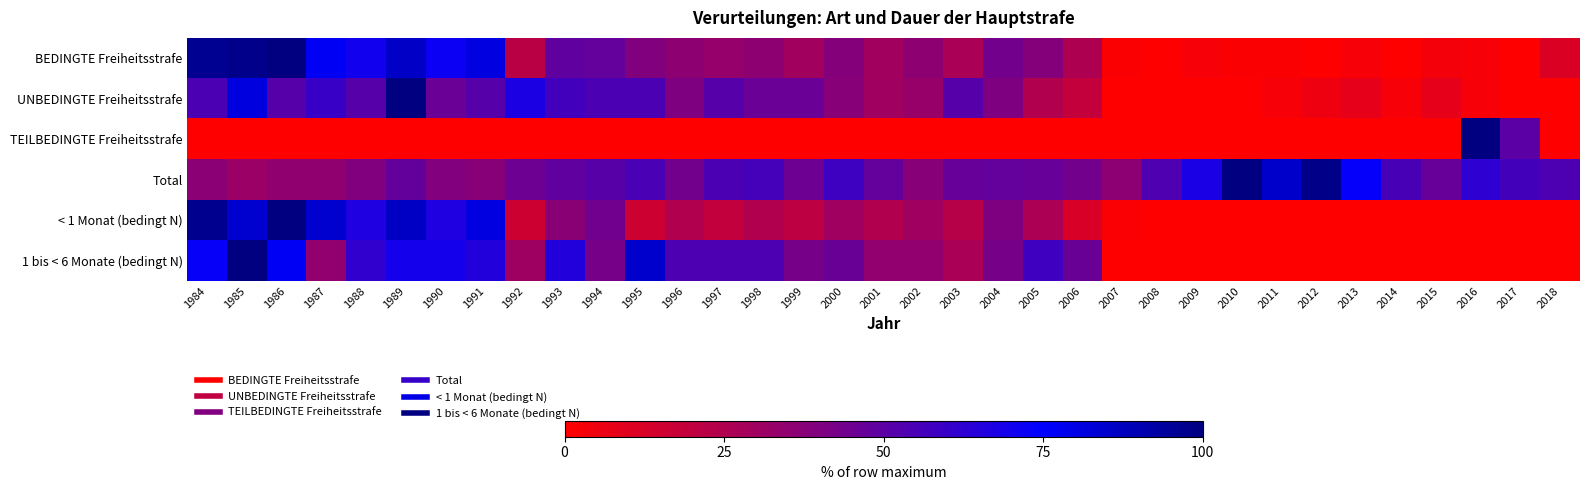

At which category does the chart reach its minimum across all series?

2008